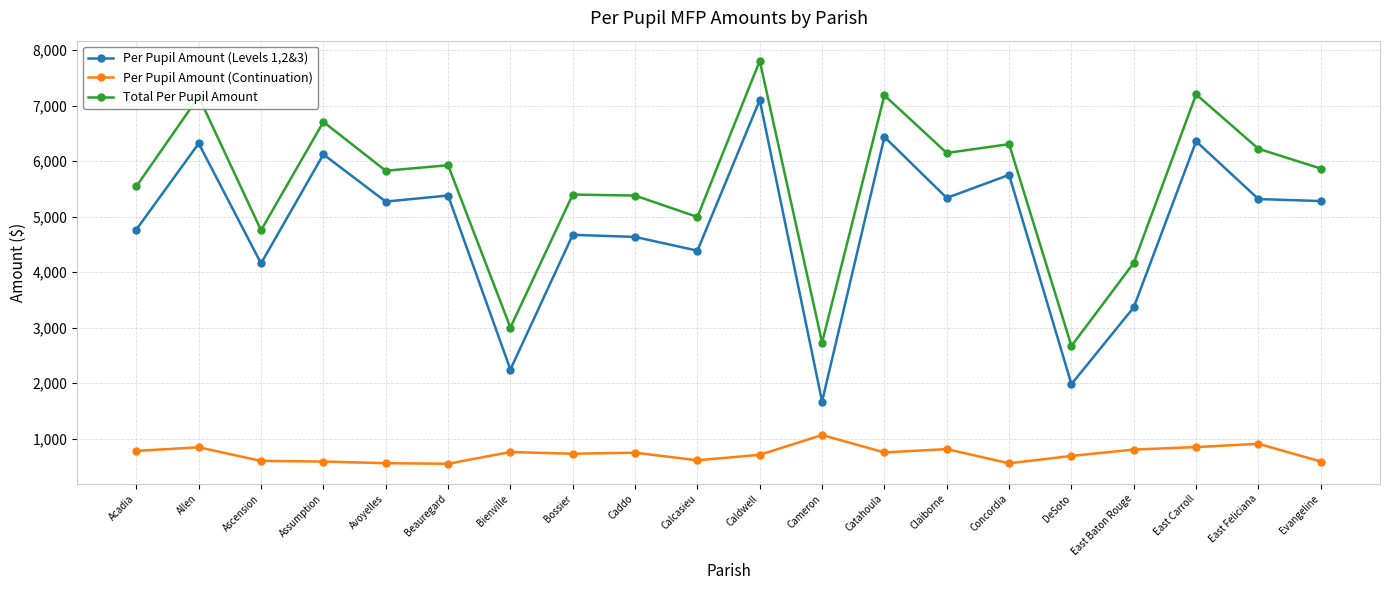

Between Avoyelles and DeSoto, which series saw the biggest shift?

Per Pupil Amount (Levels 1,2&3)